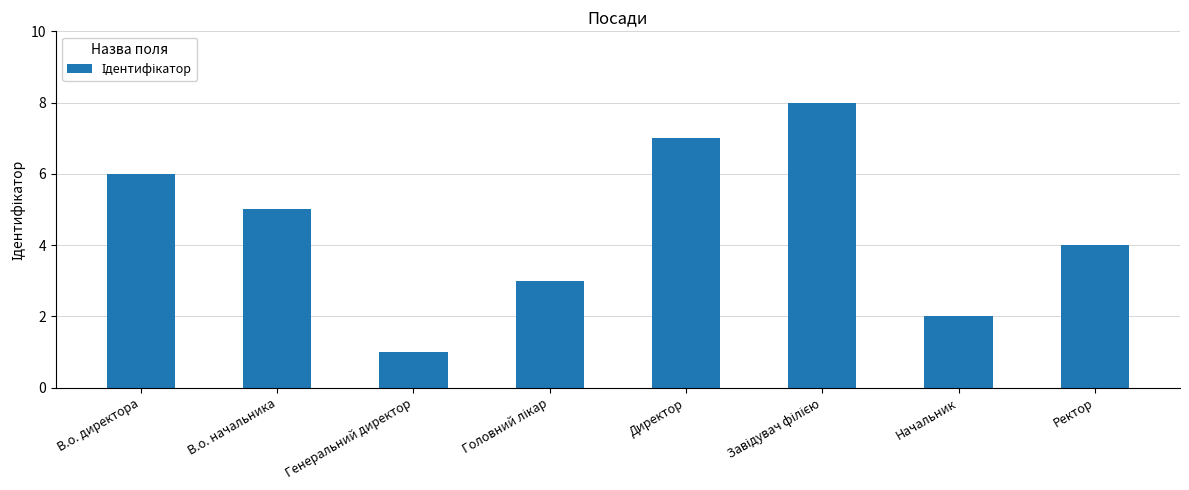

How many bars are there in total?

8